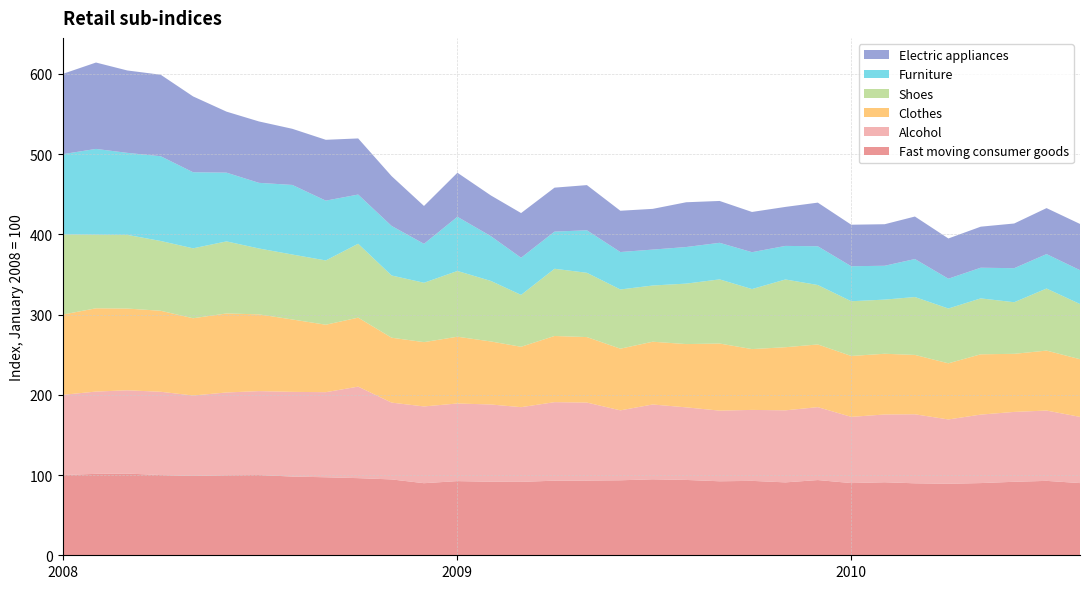

Reading left to right, extract all data points from this chart.

Fast moving consumer goods: 100.0	101.5	101.9	100.0	98.9	99.8	100.1	98.1	97.2	96.2	94.6	89.9	92.5	91.7	91.5	93.0	93.1	93.5	94.7	93.9	92.3	92.8	90.9	93.8	90.0	91.0	89.7	89.2	90.0	91.6	92.8	90.0
Alcohol: 100.0	102.6	103.8	103.8	100.3	103.2	104.6	105.6	106.1	114.1	95.8	95.7	96.8	96.3	93.1	97.9	97.2	87.2	93.3	90.5	88.1	88.5	89.8	90.9	82.5	84.5	86.0	80.2	85.4	87.1	87.7	82.5
Clothes: 100.0	103.8	101.9	101.0	96.3	98.5	95.7	90.2	84.1	86.0	80.9	80.2	83.2	78.6	75.3	82.5	81.6	76.9	78.2	78.9	83.7	75.8	78.7	78.1	75.9	75.7	74.0	70.0	75.2	72.4	74.7	71.9
Shoes: 100.0	91.8	91.9	87.0	87.2	89.8	82.2	81.0	80.2	92.1	77.6	74.0	82.0	75.5	64.7	83.8	80.2	73.8	70.1	75.4	80.0	74.8	84.5	74.1	68.2	67.5	72.2	68.3	69.7	64.3	77.4	68.8
Furniture: 100.0	106.9	102.2	105.6	94.8	85.7	81.8	86.8	74.6	61.3	61.8	48.5	67.5	55.8	46.3	46.3	53.0	46.7	44.8	45.6	45.6	46.0	41.9	48.3	43.6	42.2	47.4	37.2	38.2	42.4	42.9	42.2
Electric appliances: 100.0	107.7	102.7	101.6	94.5	76.0	76.5	70.0	75.8	70.0	62.1	47.2	54.9	50.8	55.7	54.8	56.3	51.5	50.8	55.8	52.2	50.1	48.6	54.4	51.8	51.8	53.0	50.1	51.2	55.7	57.3	57.6